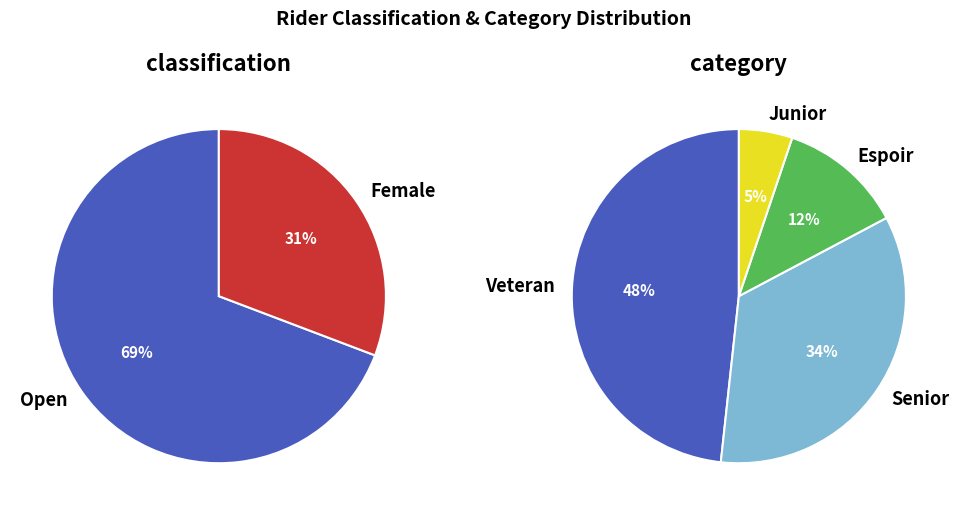

Which category has the biggest portion of the pie?

Open